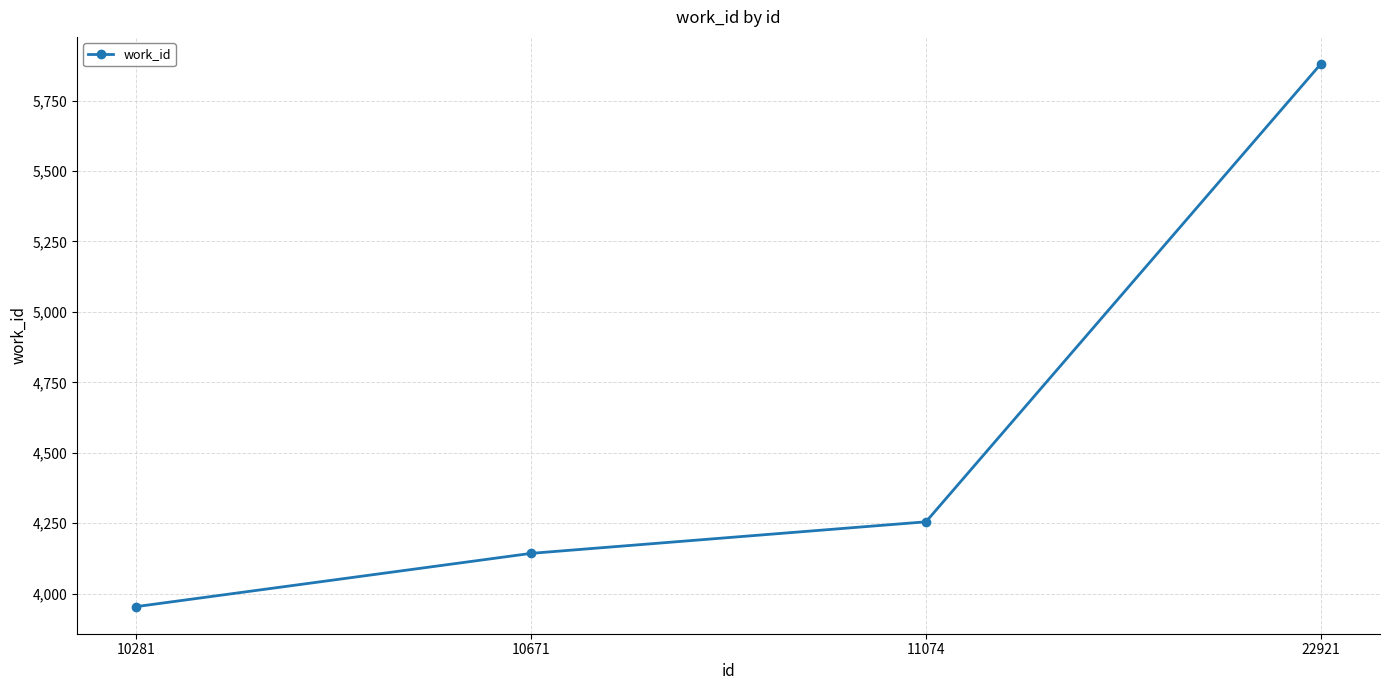

Rank the categories by value from highest to lowest.

22921, 11074, 10671, 10281